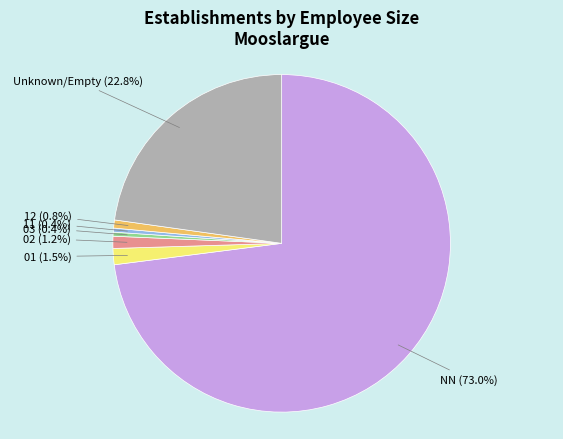

Count the number of slices in the pie.

7